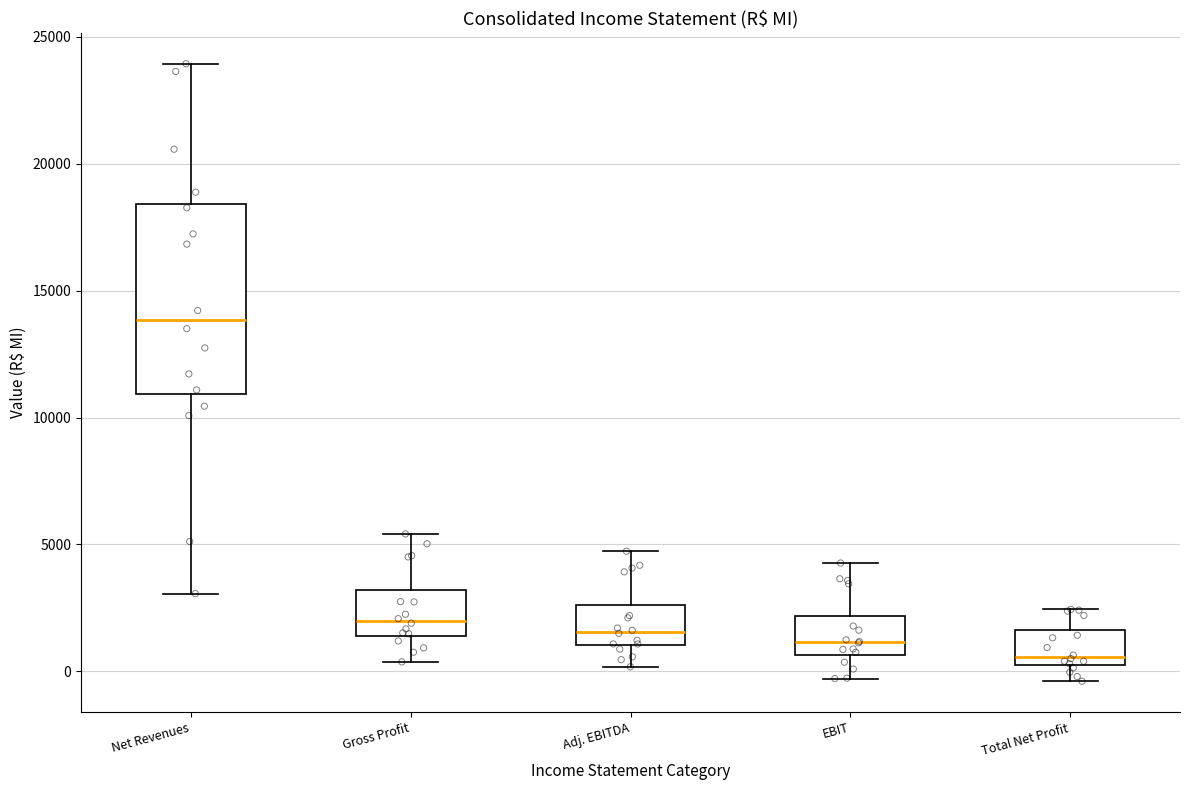

Which box's median line is the highest?

Net Revenues